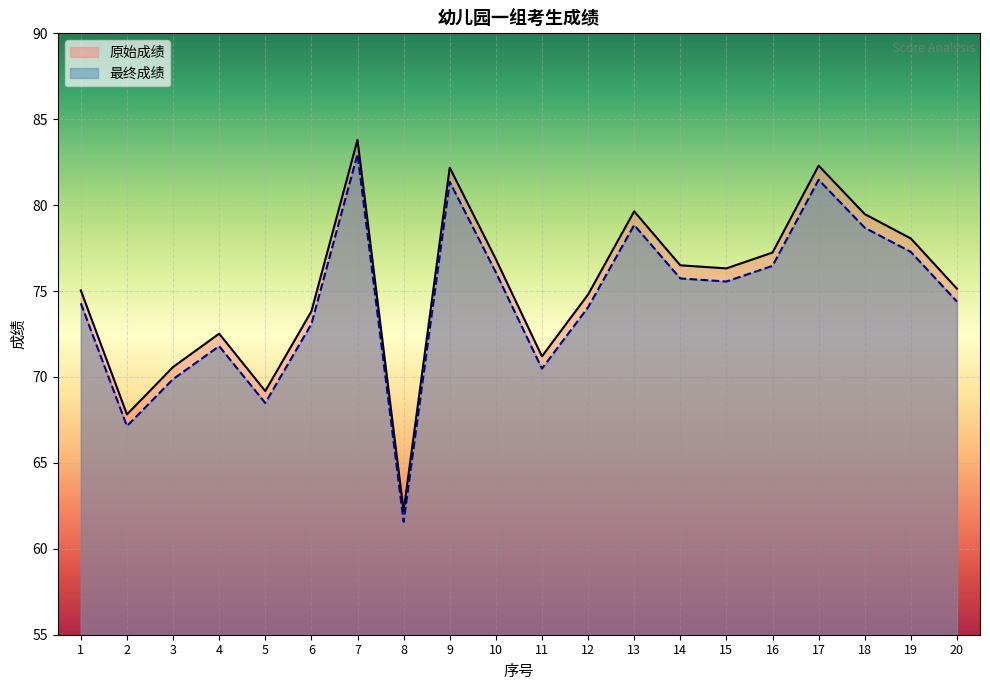

Where is the first local minimum for 最终成绩?

2